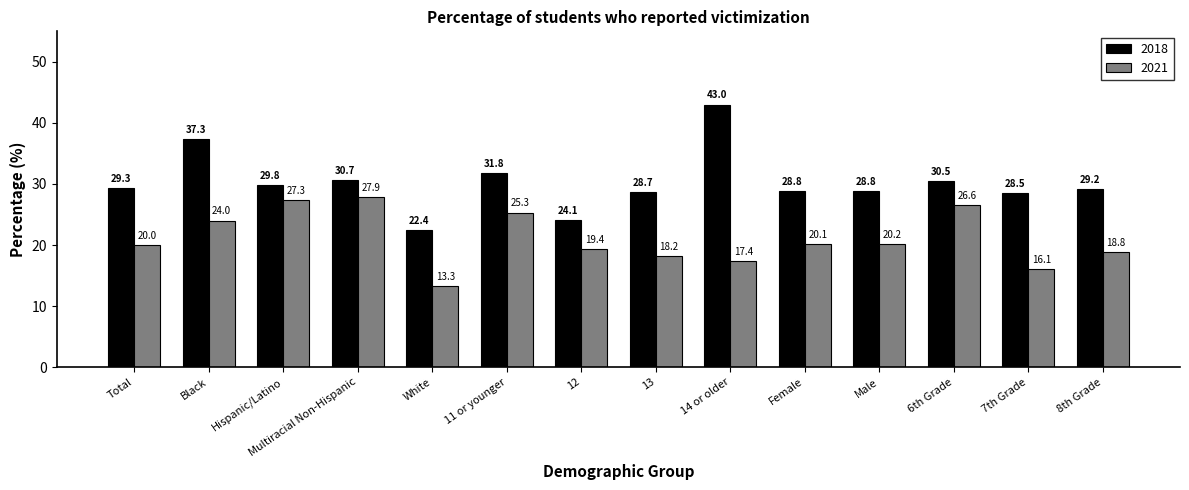

What position from the right is 12?

8